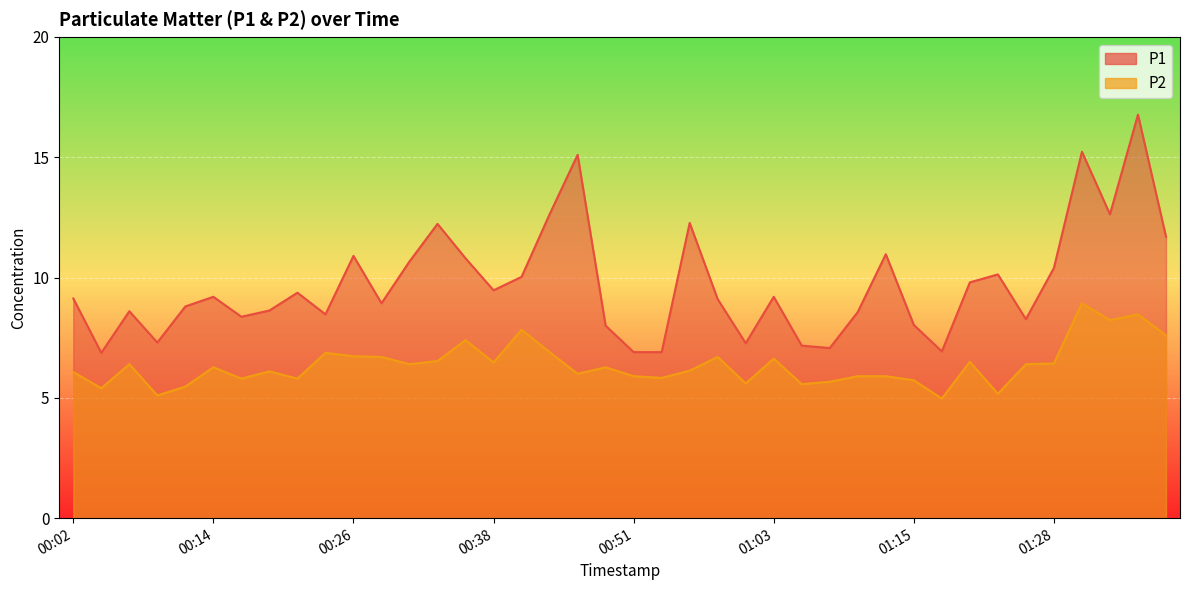

True or false: P1 and P2 intersect in this chart.

False